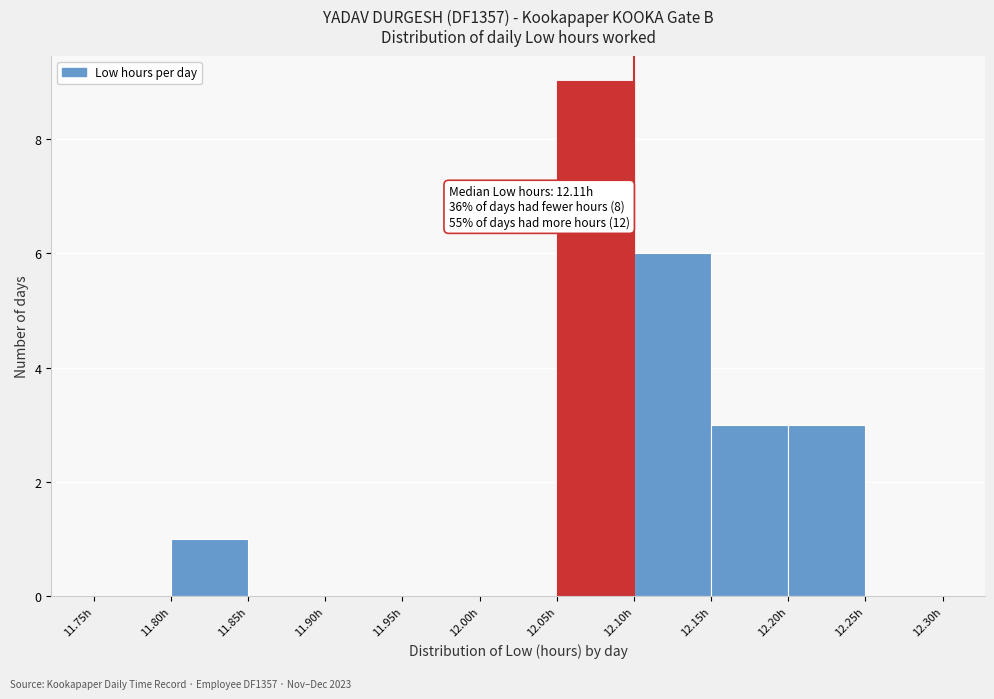

Which range on the x-axis has the tallest bar?

12.05 to 12.10